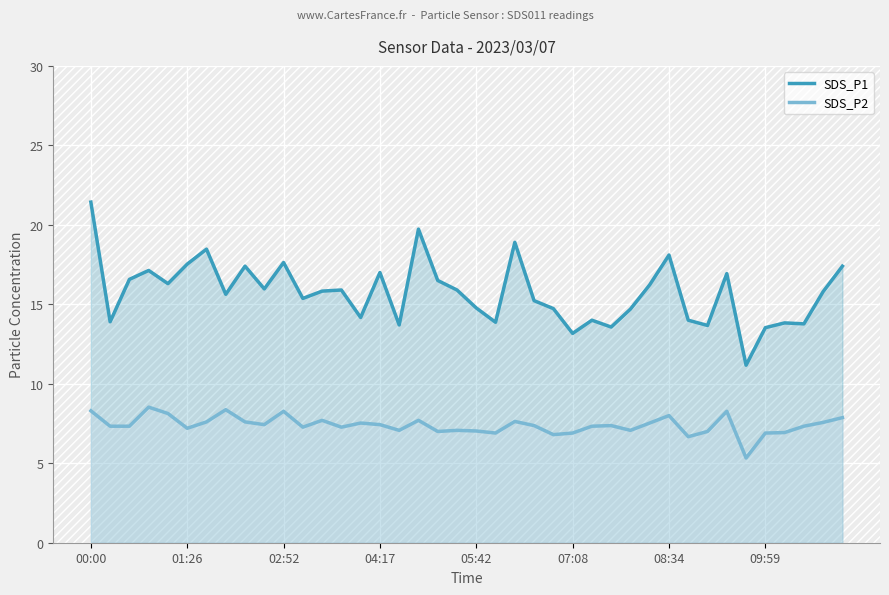

Which series has the largest total across all categories?

SDS_P1